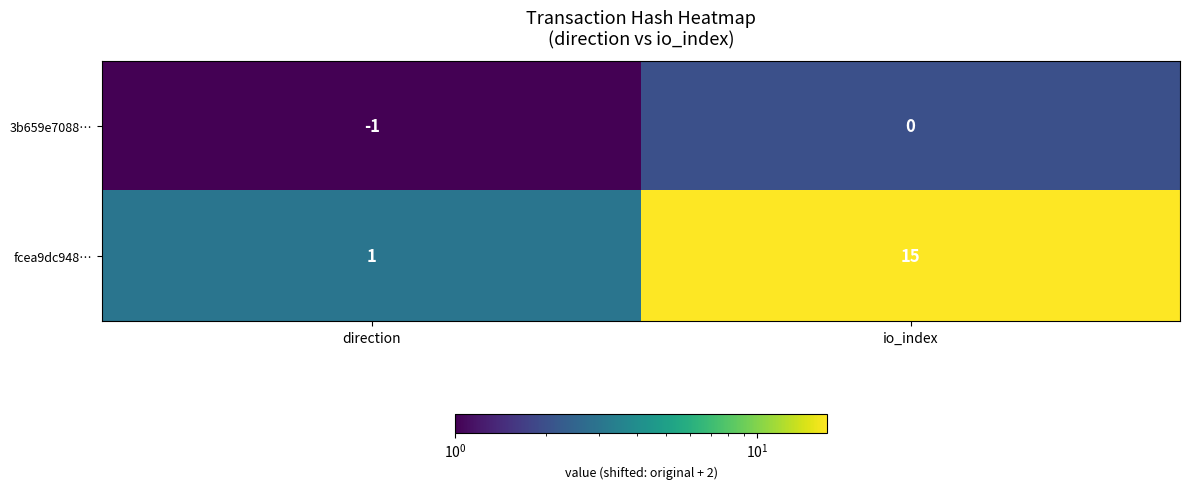

Is the value of 3b659e7088… at io_index greater than the value of fcea9dc948… at direction?

No